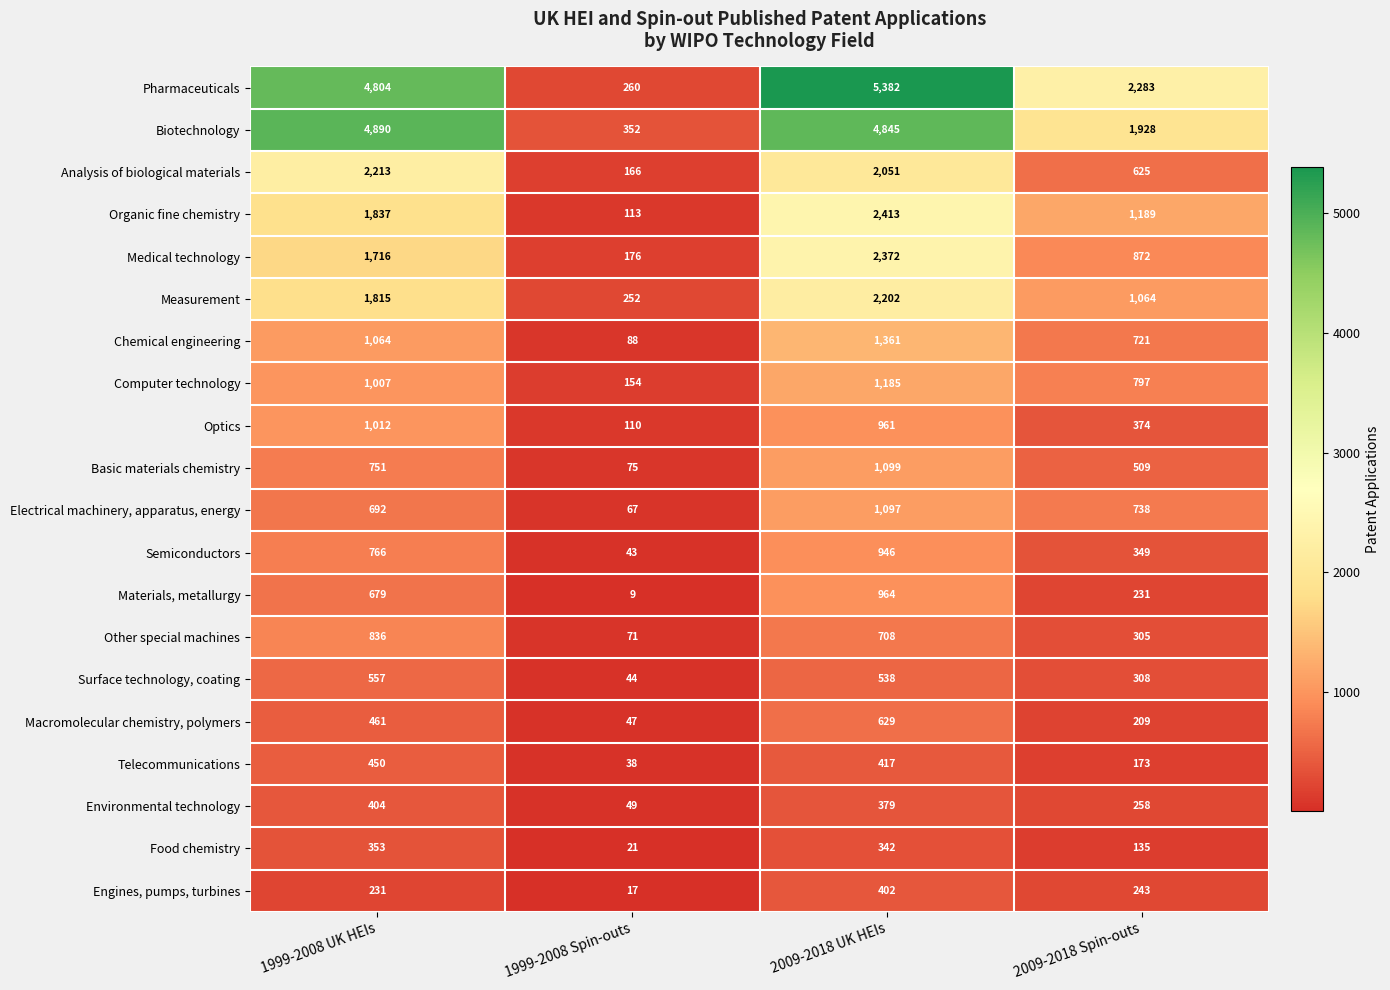

What is the total value across all series at 1999-2008 Spin-outs?

2152